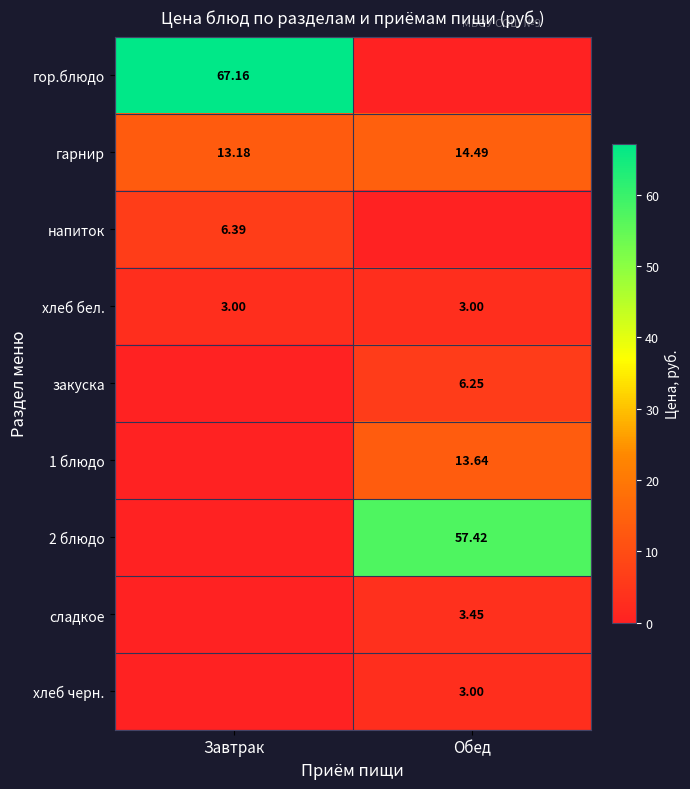

How many values in the 2 блюдо series exceed 57?

1